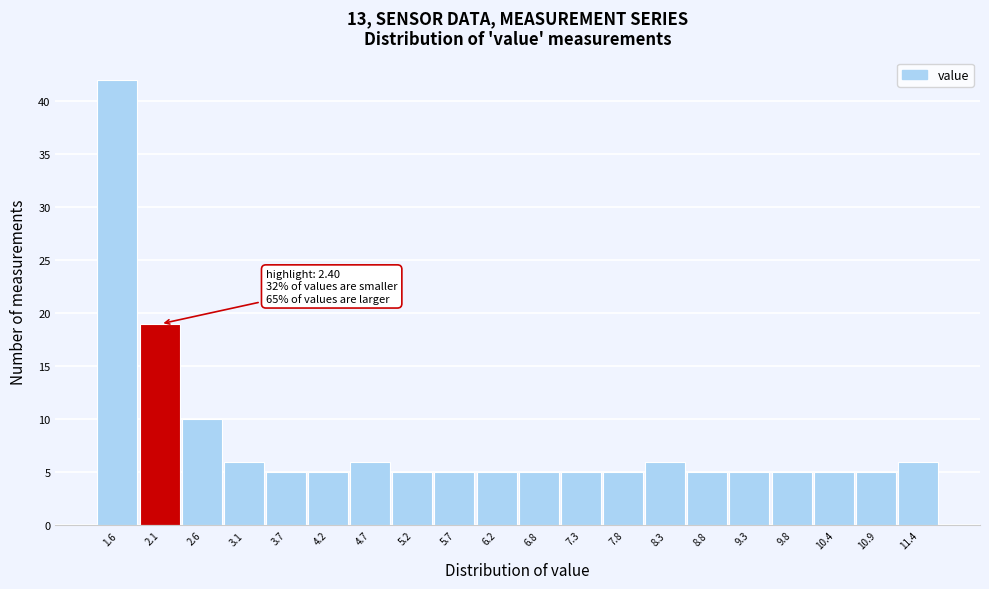

Reading left to right, transcribe all the data shown in this chart.

42	19	10	6	5	5	6	5	5	5	5	5	5	6	5	5	5	5	5	6